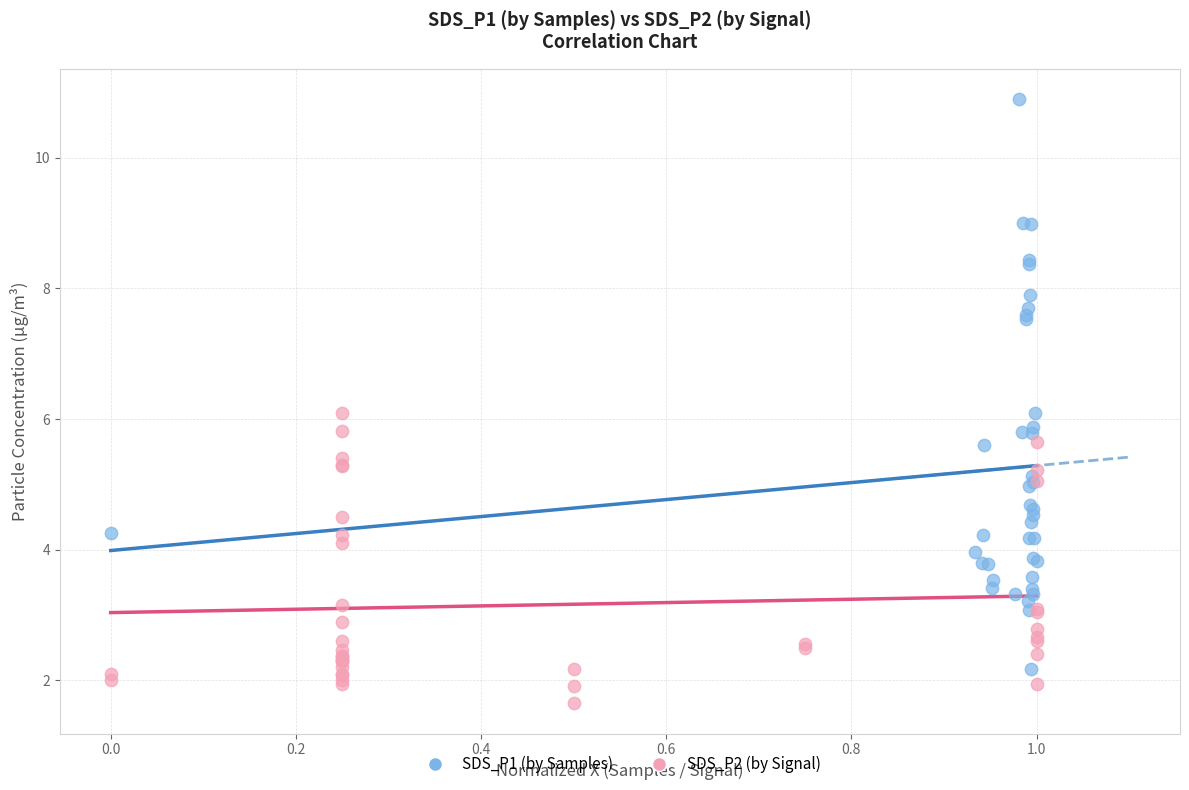

Which series contains the highest Y value?

SDS_P1 (by Samples)